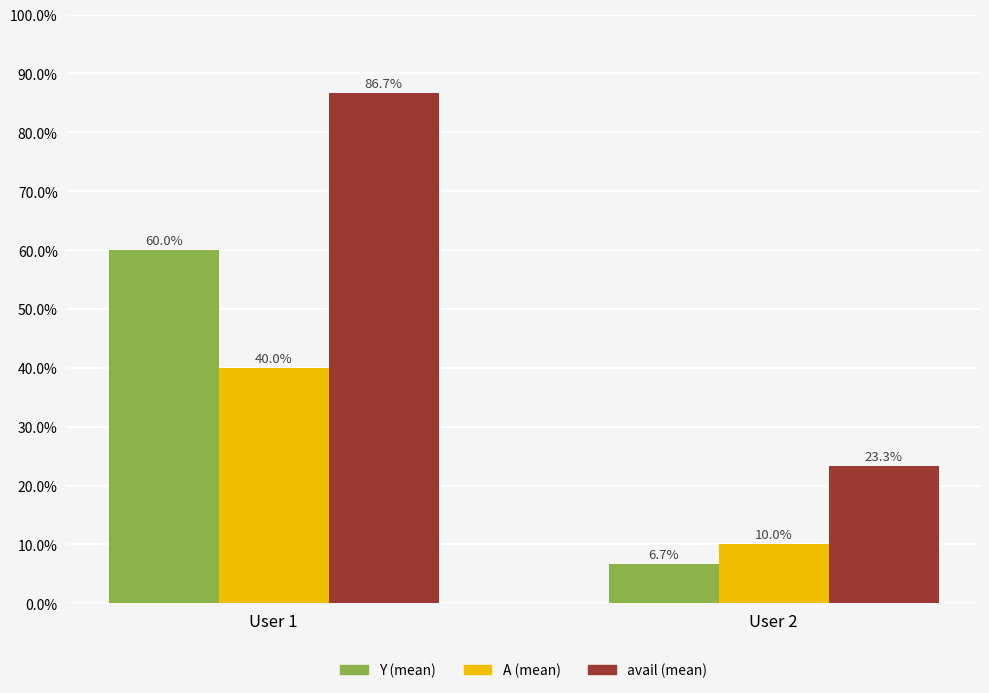

True or false: Y (mean) has a value of 33.7 at User 1.

False